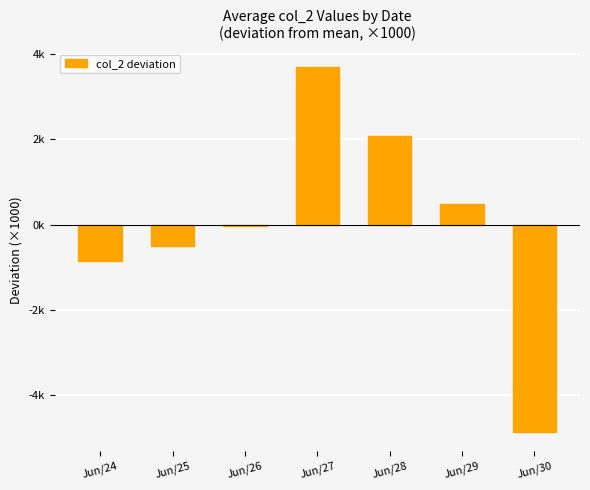

Is it true that the value at Jun/29 is 0.7?

False